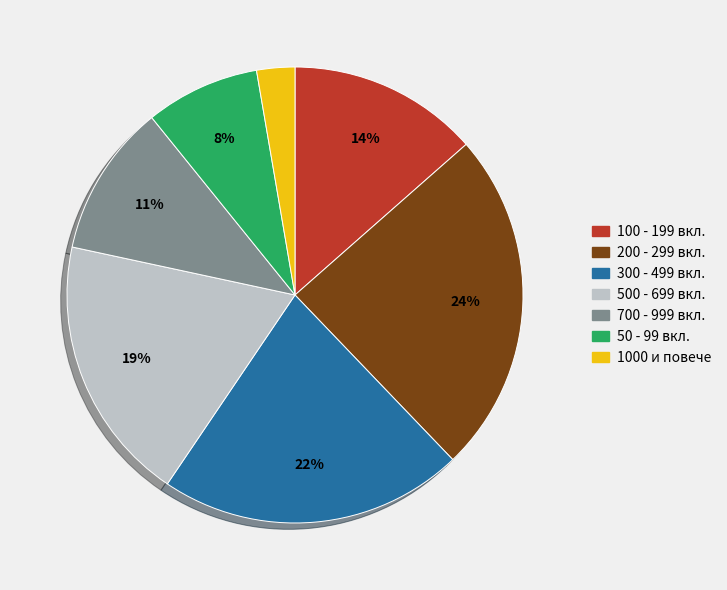

How many segments does this pie chart have?

7